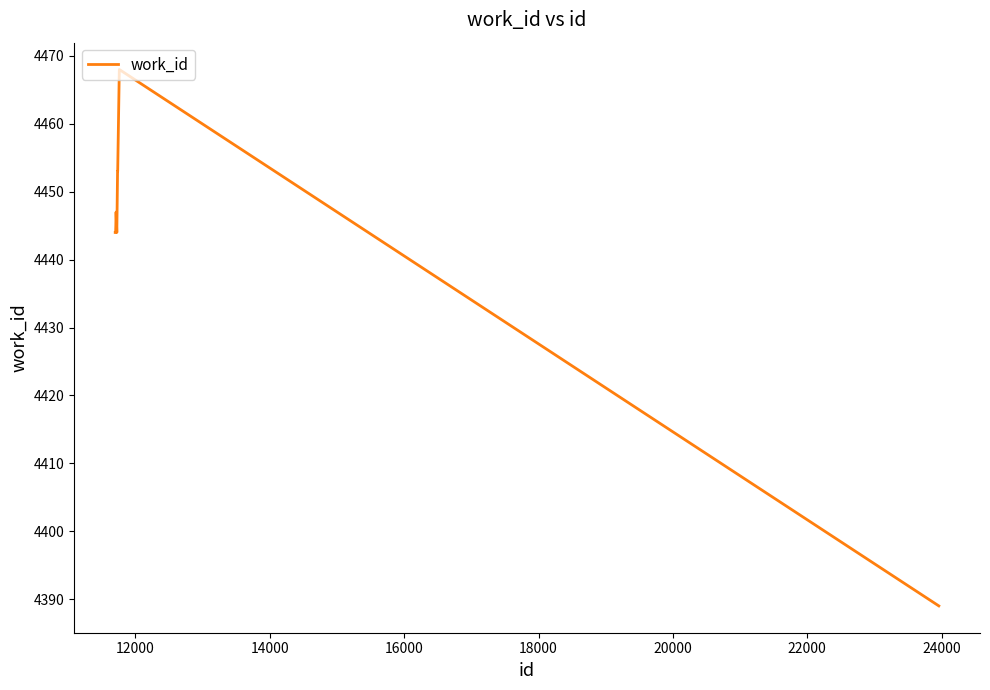

What is the difference between the maximum and minimum values?

79